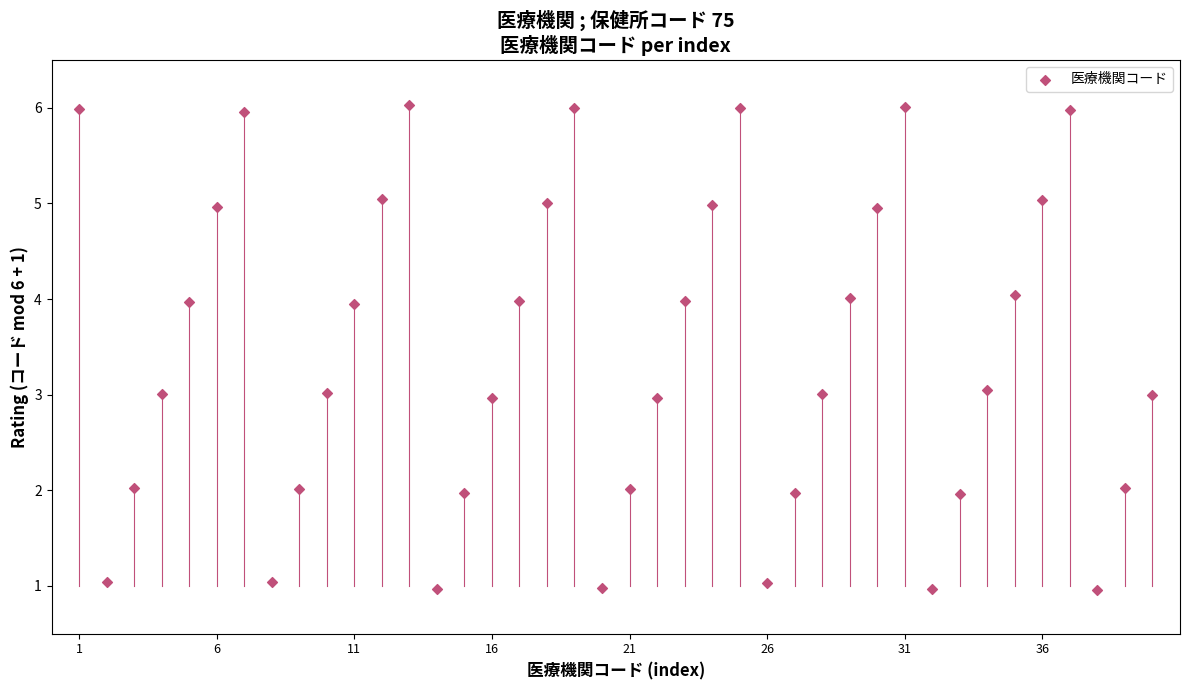

What is the range of X values (max minus min)?

39.0